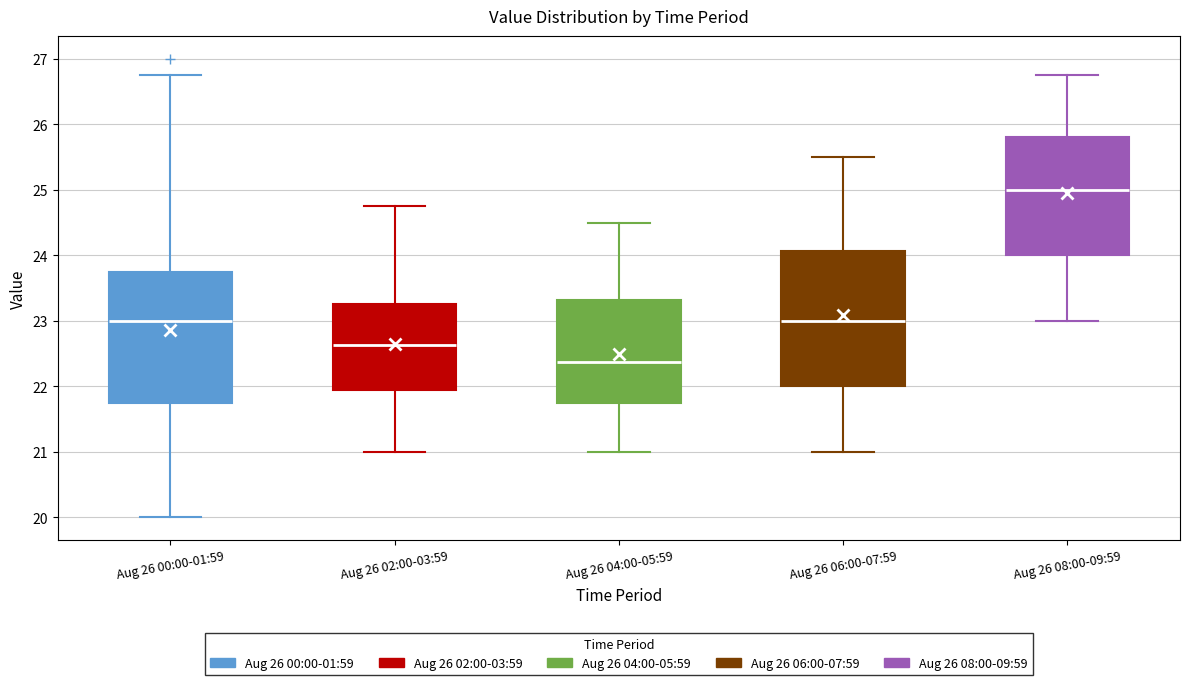

Which box has the highest median line?

Aug 26 08:00-09:59